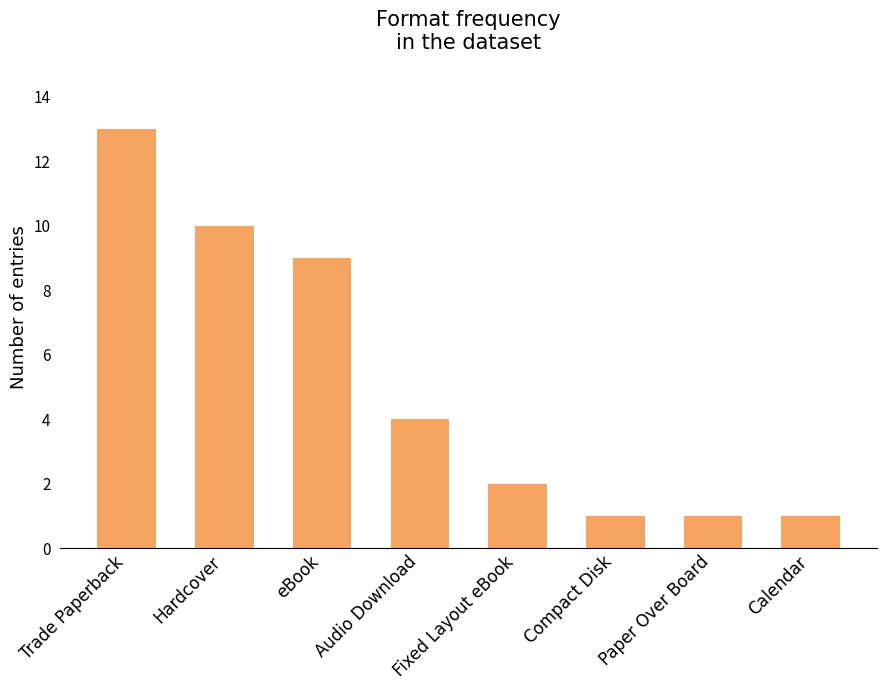

True or false: the data shows 2 at Fixed Layout eBook.

True